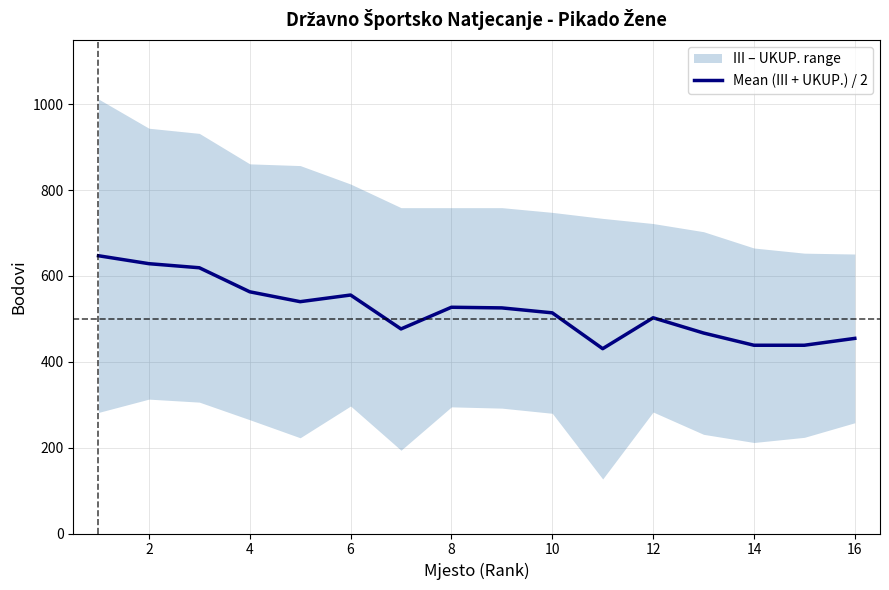

The value of Mean (III + UKUP.) / 2 at 4 is 803.6. True or false?

False